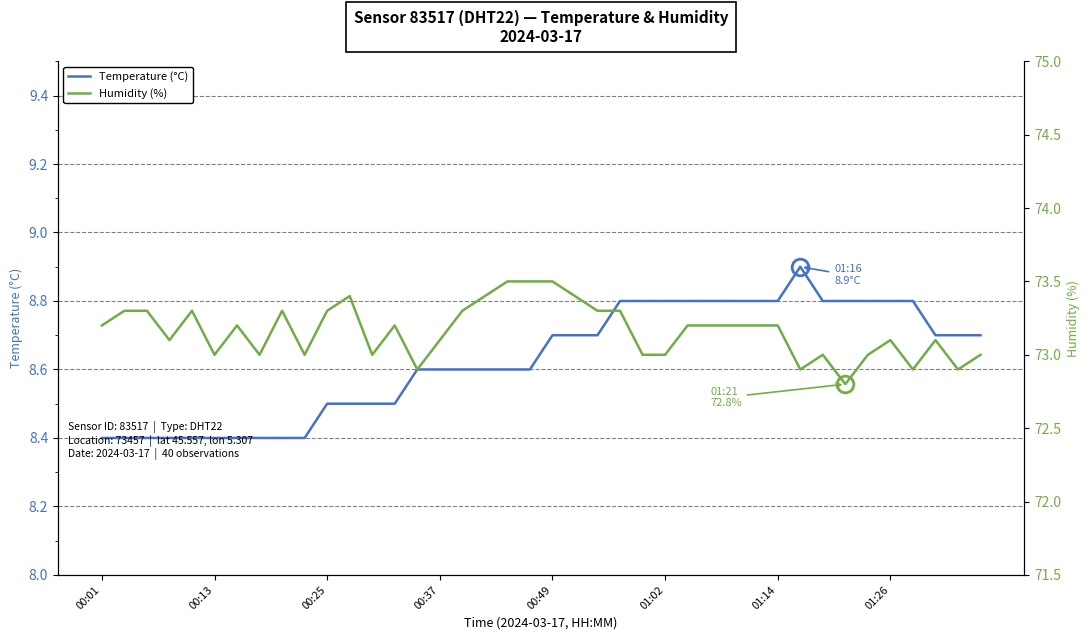

What is the highest value of the Humidity (%) series?

73.5